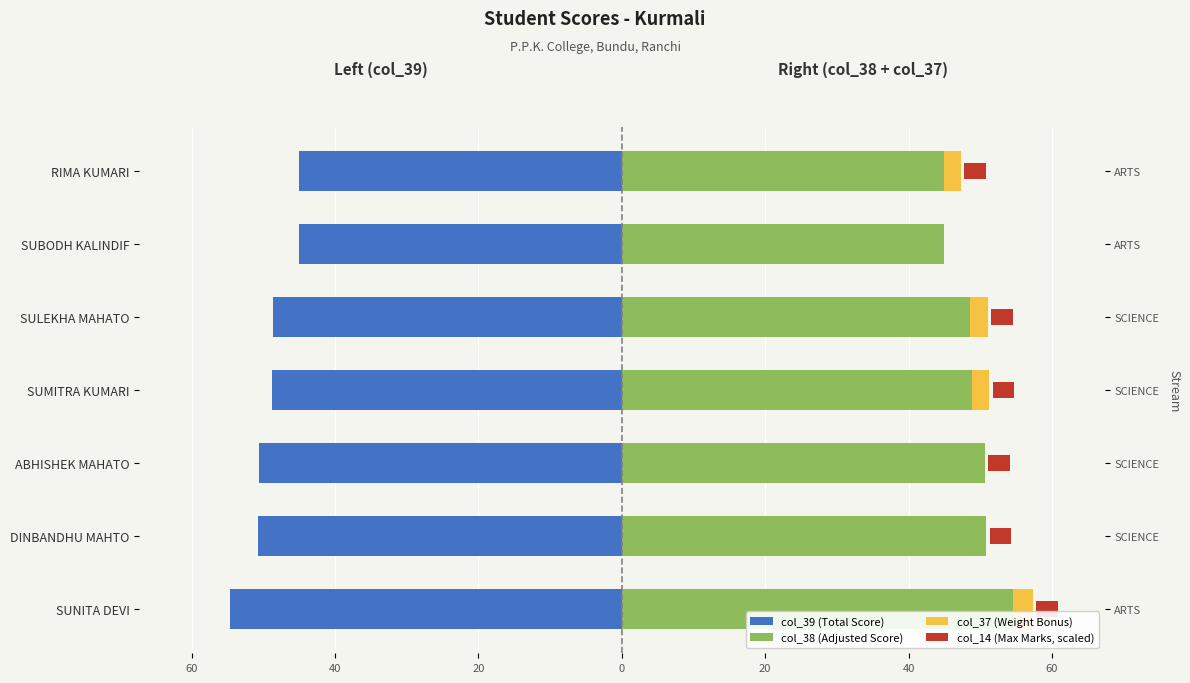

What is the maximum value for col_14 (Max Marks, scaled)?

3.0